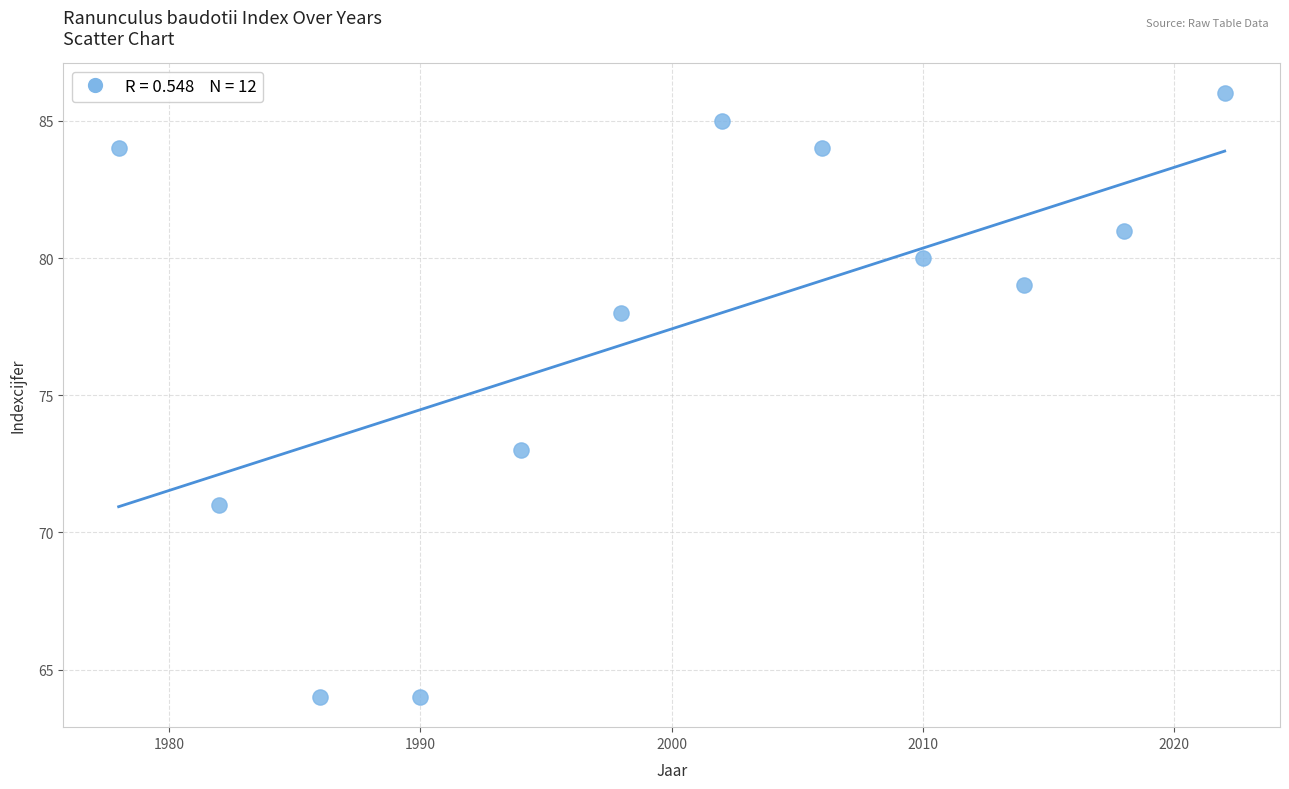

What is the range of X values (max minus min)?

44